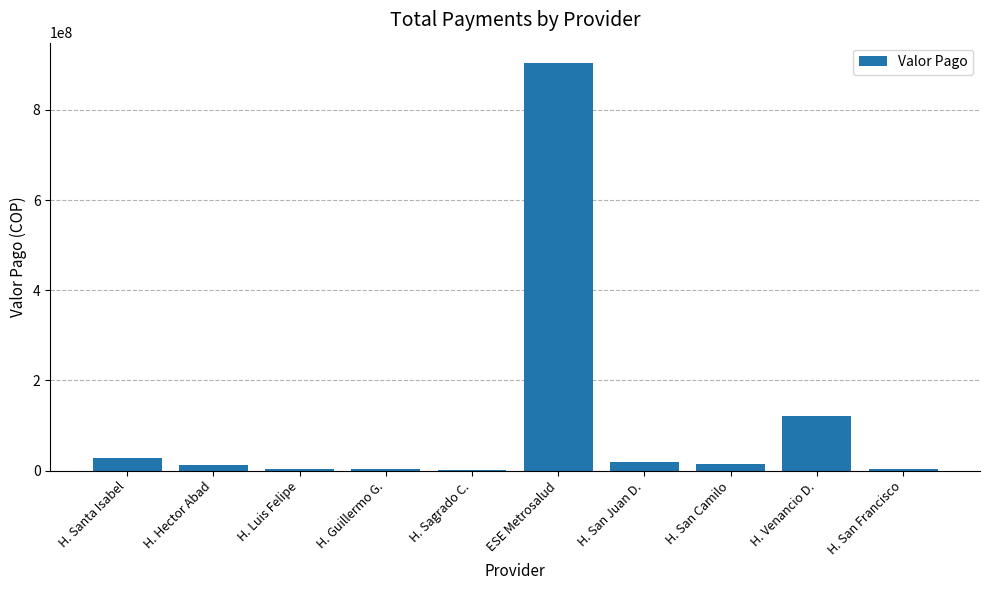

At which label is the value closest to 452444888?

H. Venancio D.